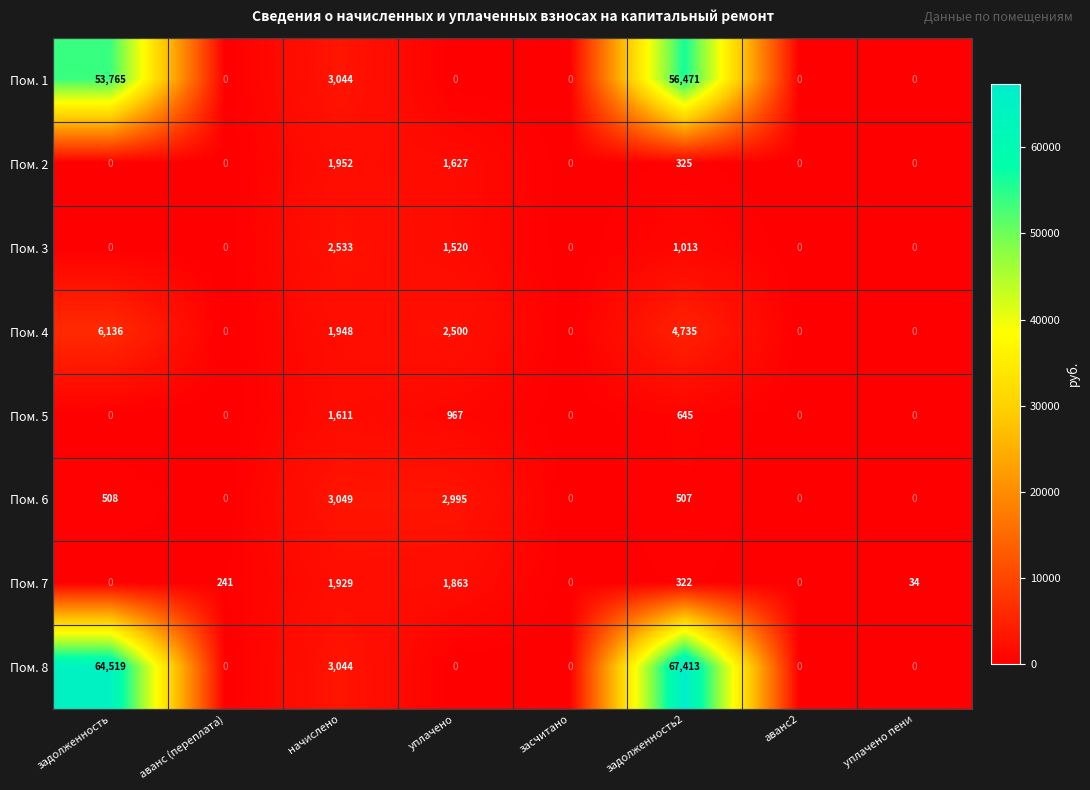

Which category has the highest value across all series?

задолженность2